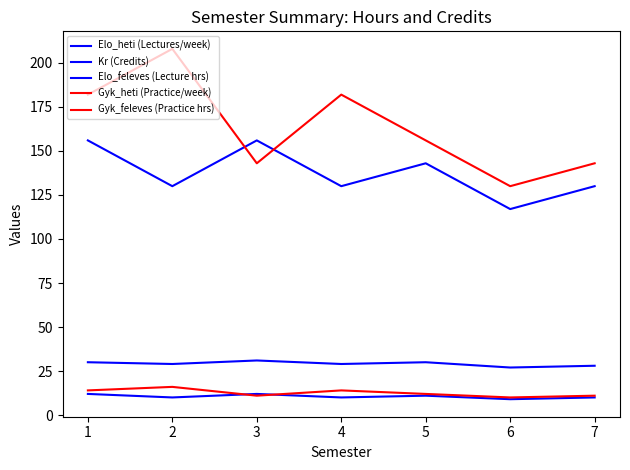

Where does the Elo_heti (Lectures/week) series first go above 10?

1